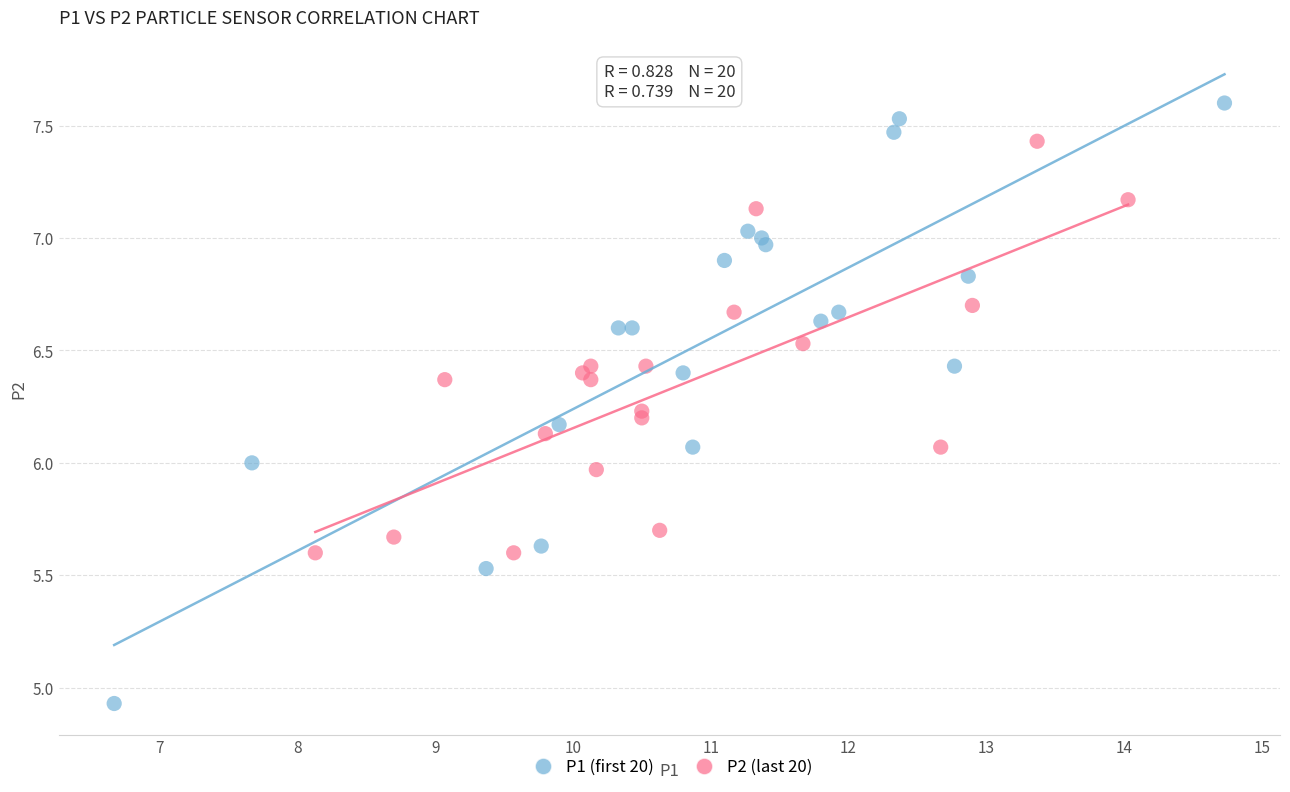

What are all the series names shown in the legend?

P1 (first 20), P2 (last 20)